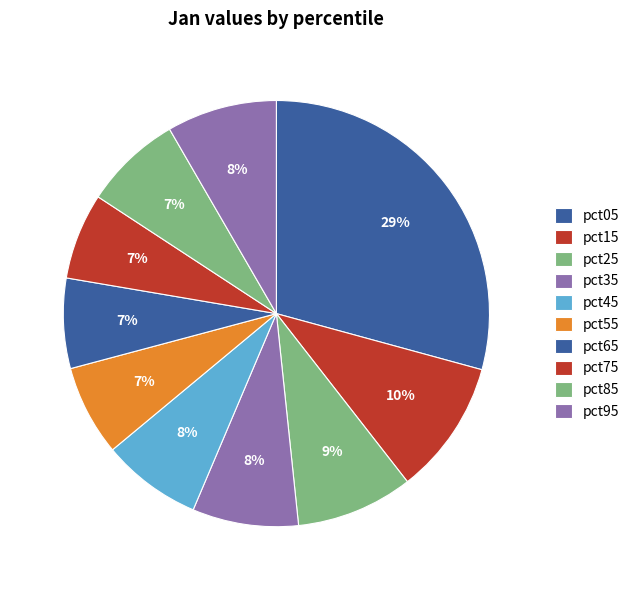

What is the change in value from pct65 to pct95?

+0.1